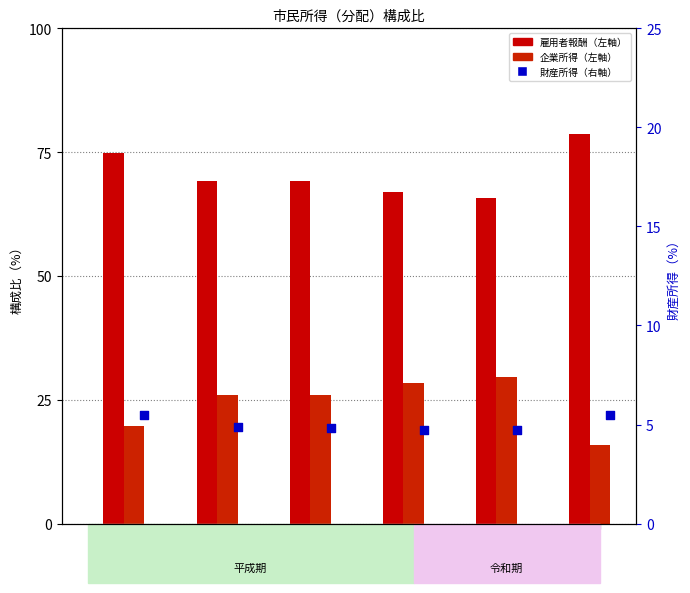

Which series contains the lowest Y value?

財産所得